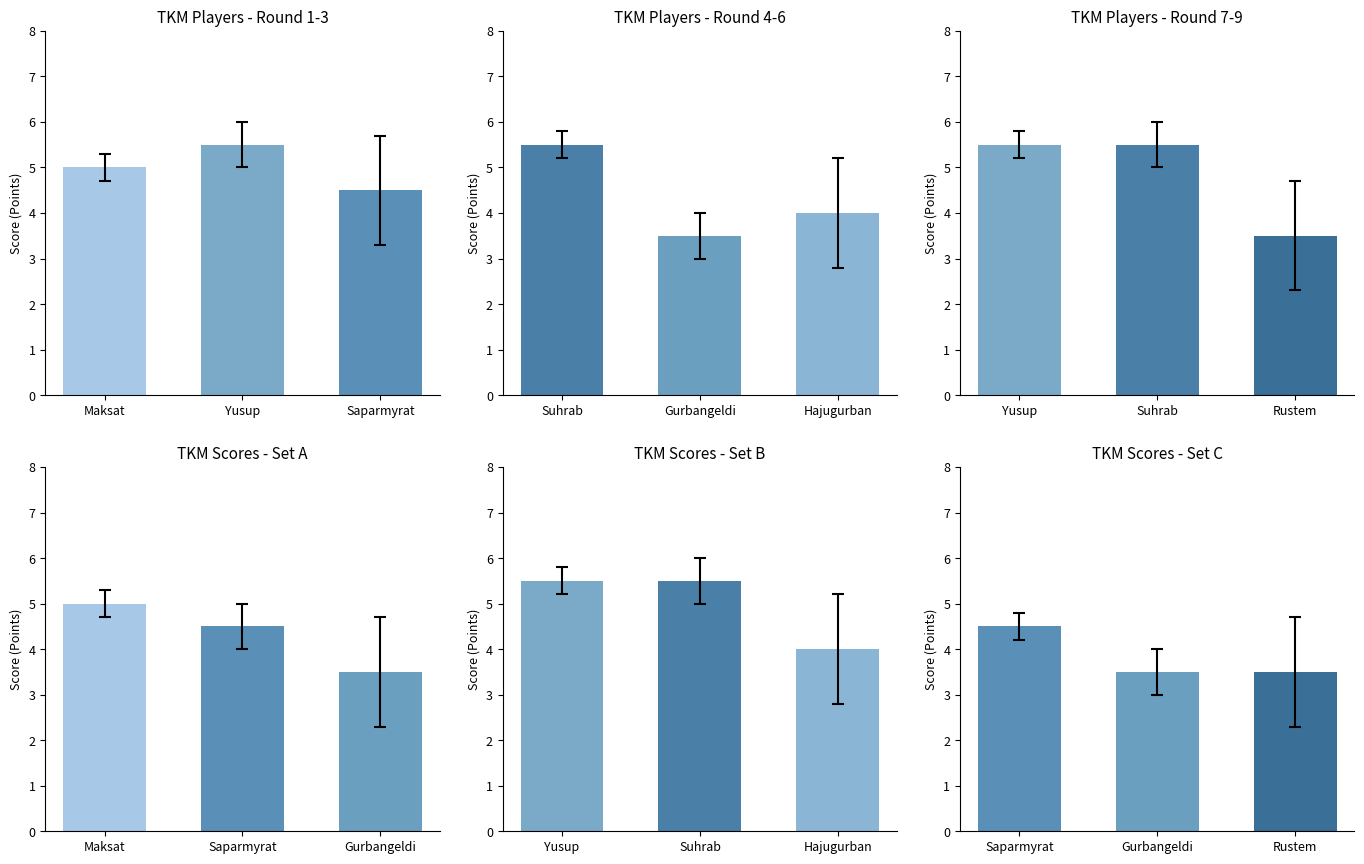

What is the minimum value shown in the chart?

3.5